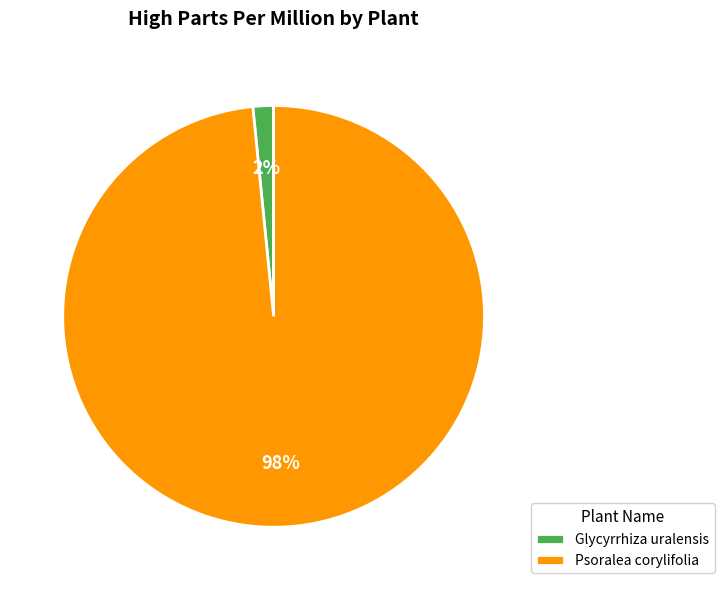

Which slice is the smallest?

Glycyrrhiza uralensis